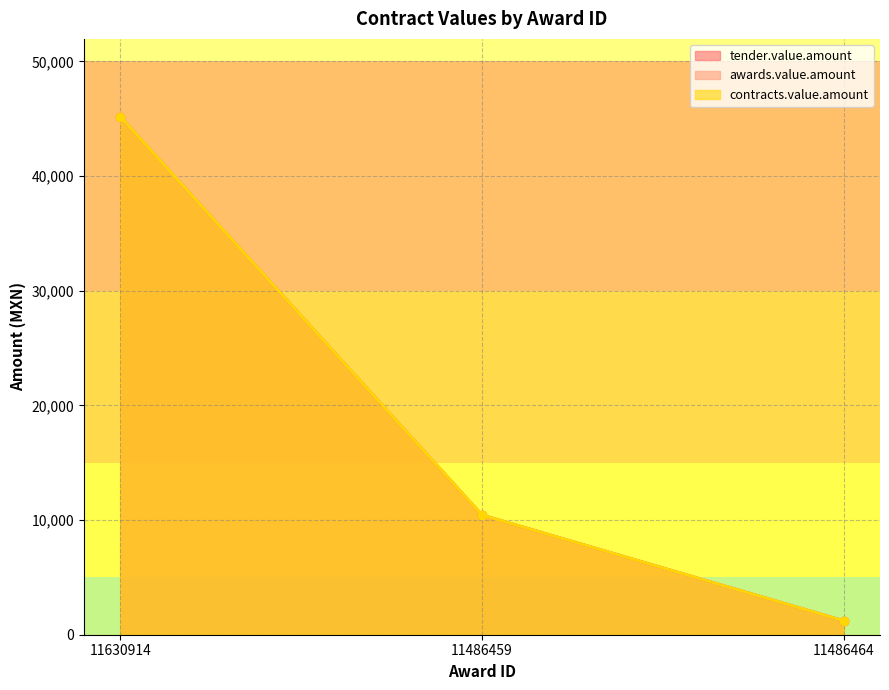

At which label does tender.value.amount first exceed 10440?

11630914